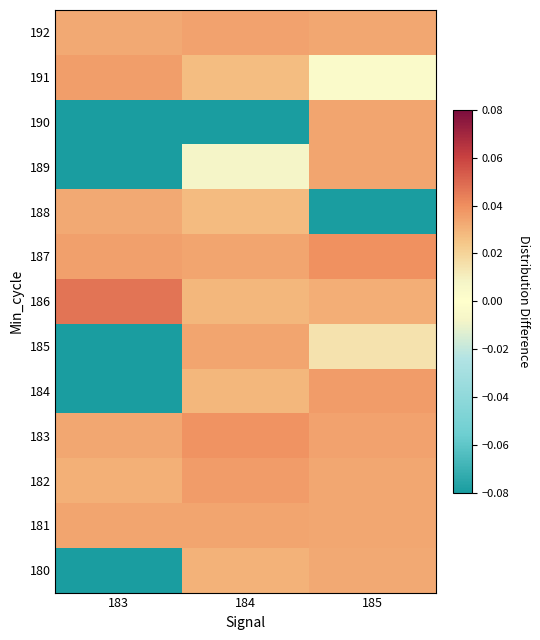

How many series are shown in this chart?

13